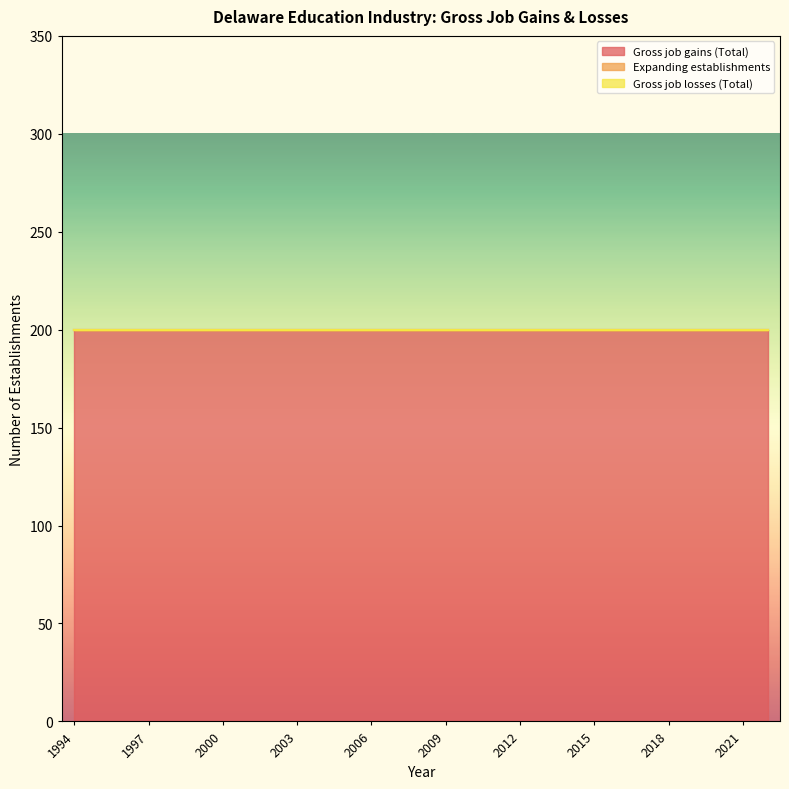

At which label does Gross job losses (Total) reach its minimum?

1994